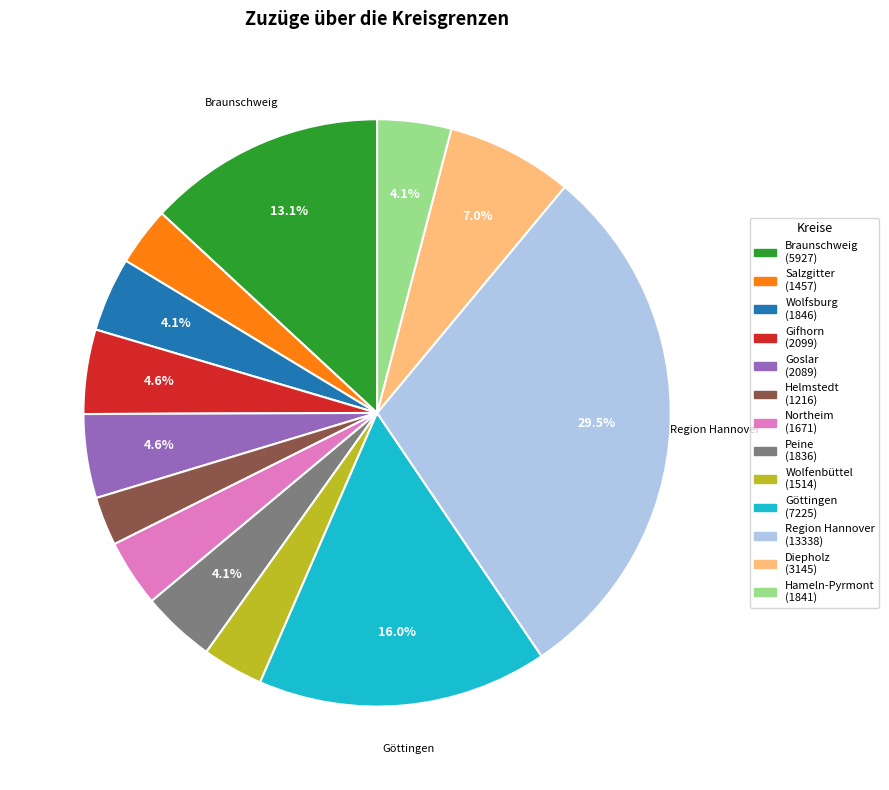

How many slices are in this pie chart?

13